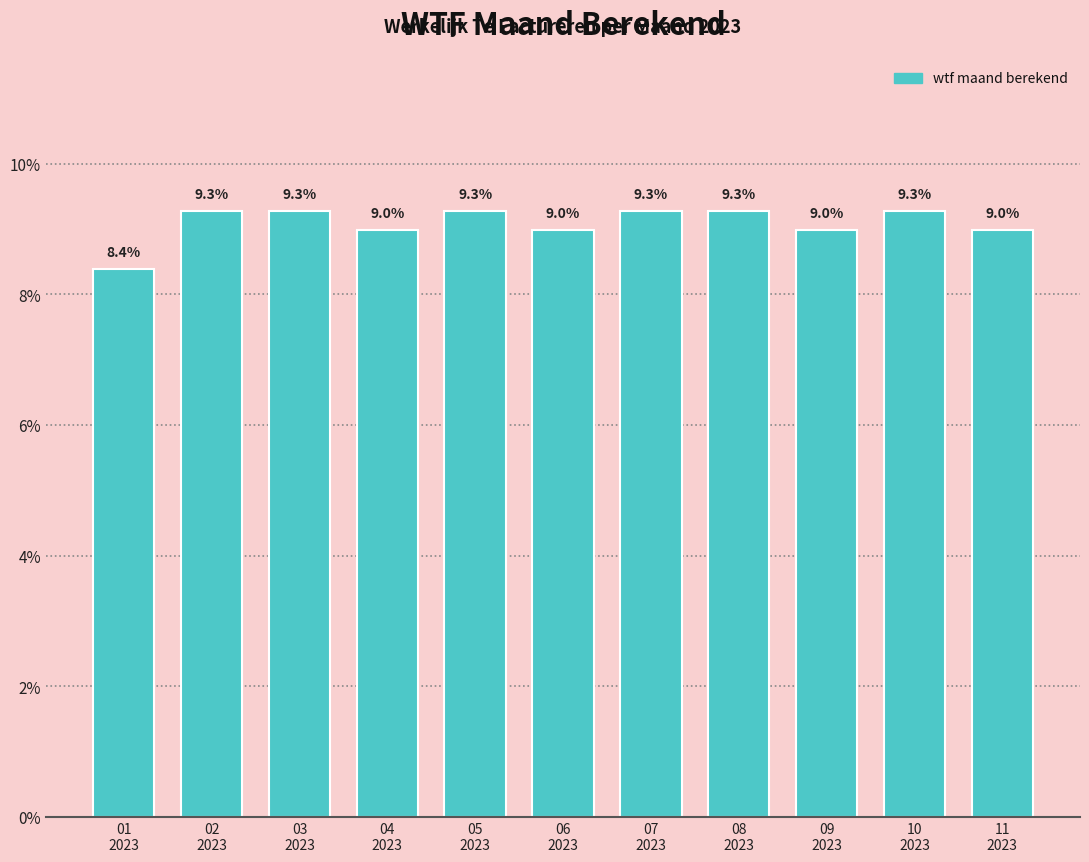

Reading left to right, list all the values displayed in this chart.

8.4	9.3	9.3	9.0	9.3	9.0	9.3	9.3	9.0	9.3	9.0